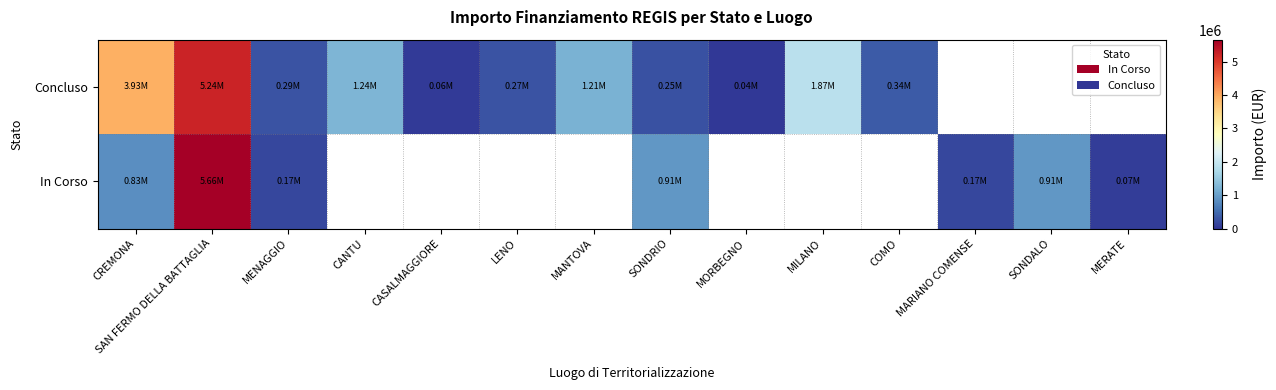

True or false: Concluso has a value of 2232162.8 at CREMONA.

False